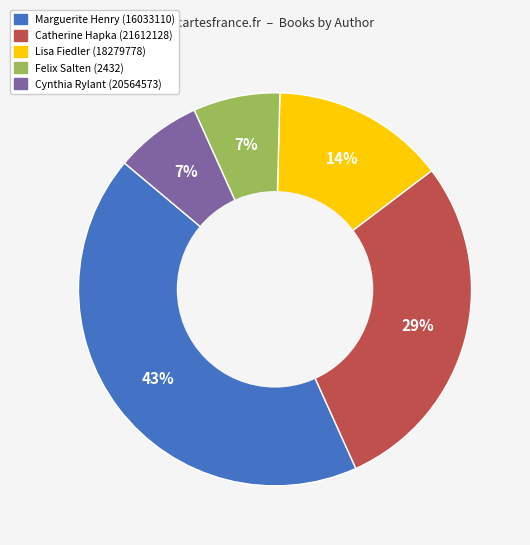

Is there any slice that represents more than half of the pie?

No